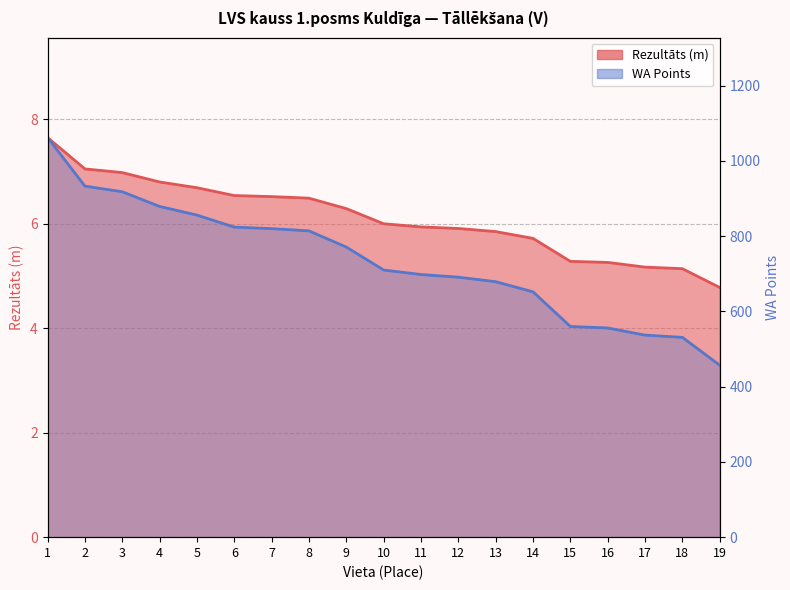

True or false: WA and Rezultāts intersect in this chart.

False